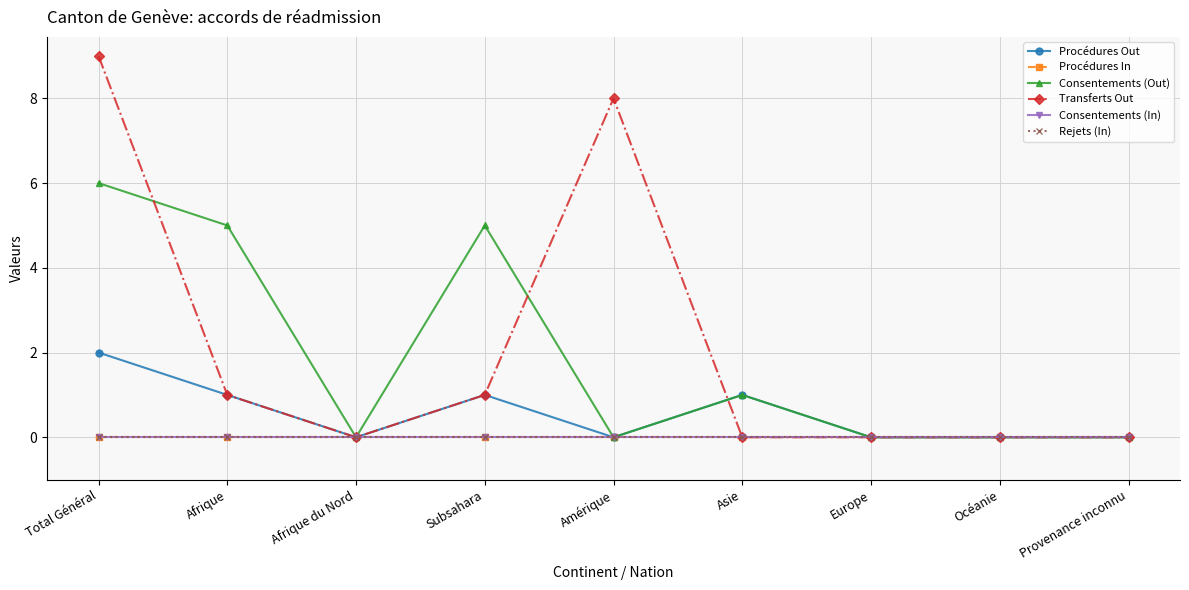

Is it true that Transferts Out equals 3 at Amérique?

False